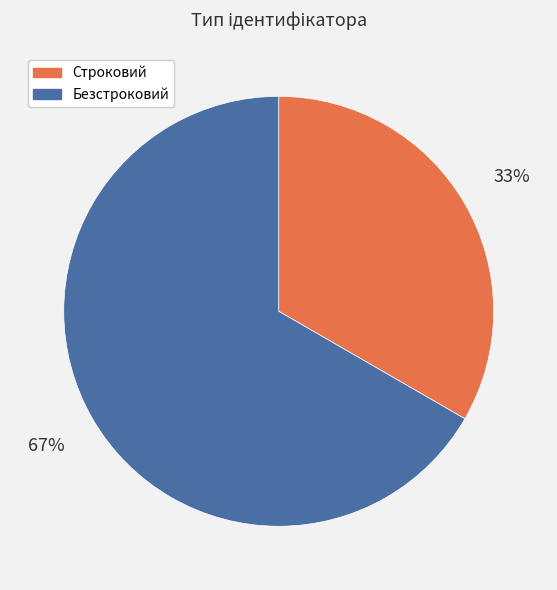

Do Безстроковий and Строковий together represent more than half of the pie?

Yes